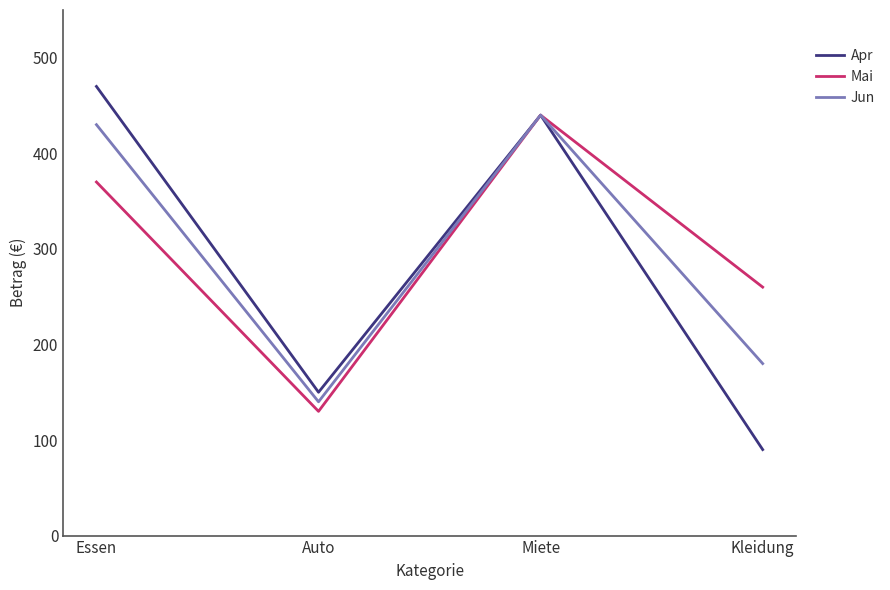

Read the Apr value at Kleidung, to the nearest 10.

90